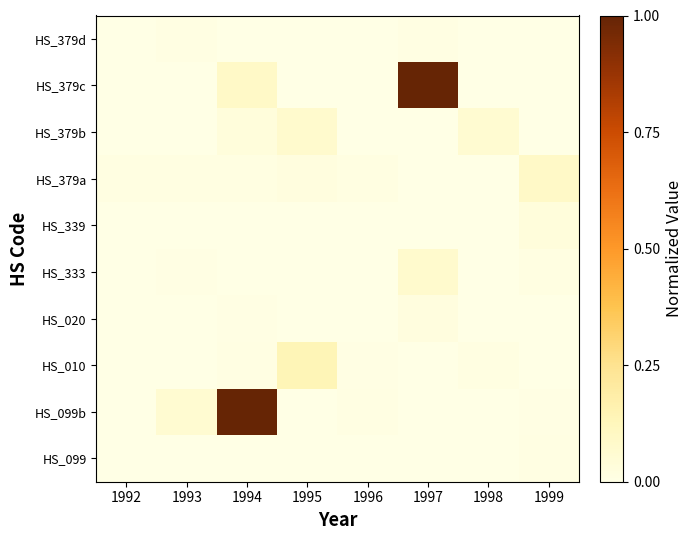

What is the total value across all series at 1993?

0.1